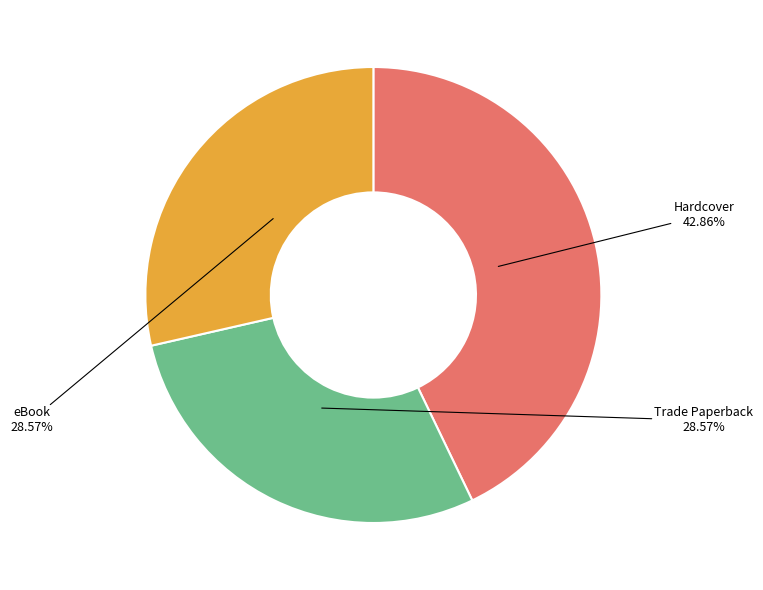

How many segments does this pie chart have?

3